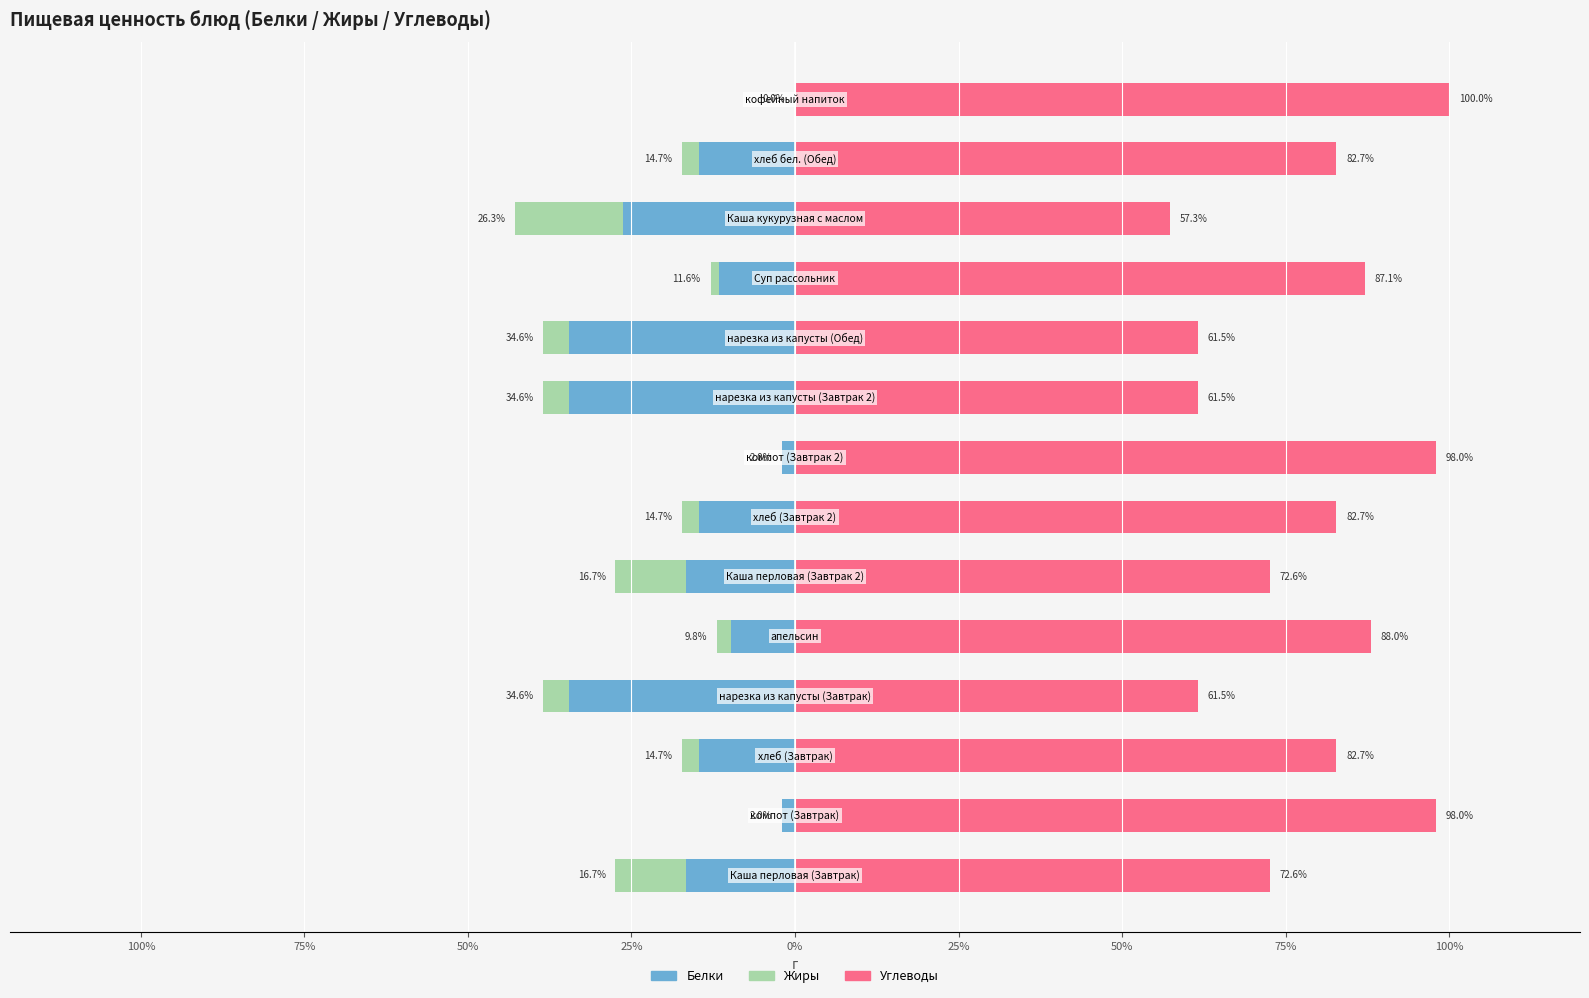

What is the approximate value of Белки at 50%?

-14.7